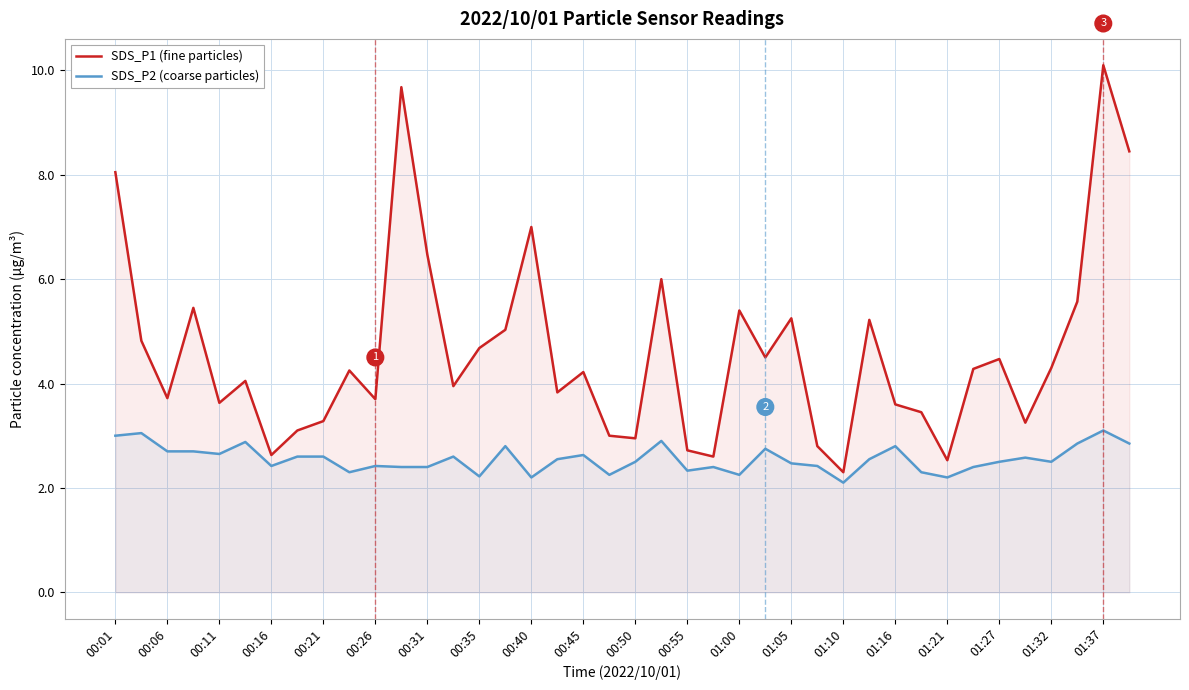

What is the sum of all SDS_P1 (fine particles) values?

184.3